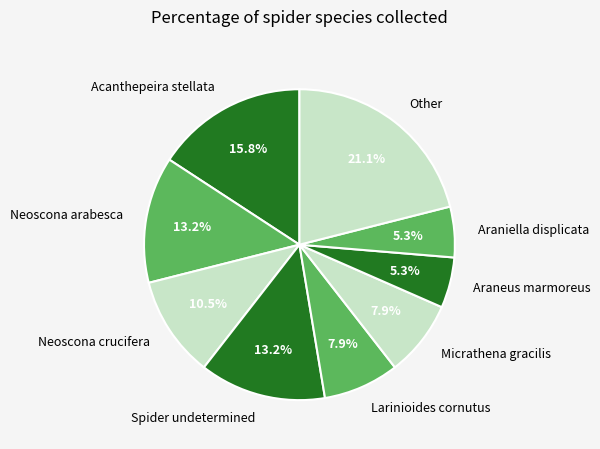

Is there a majority slice in this chart?

No